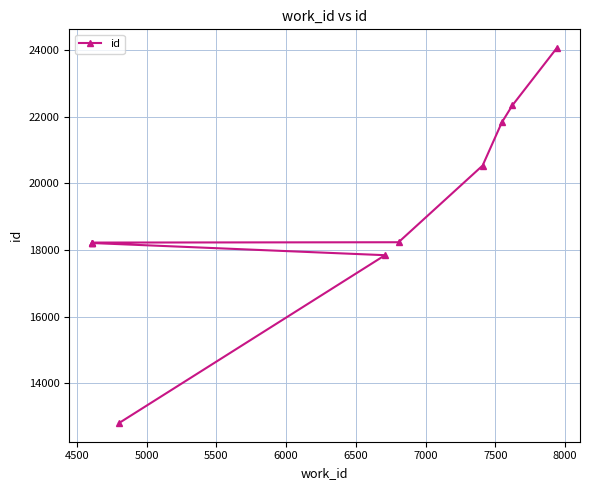

What is the value of the 4th point from the left?

18224